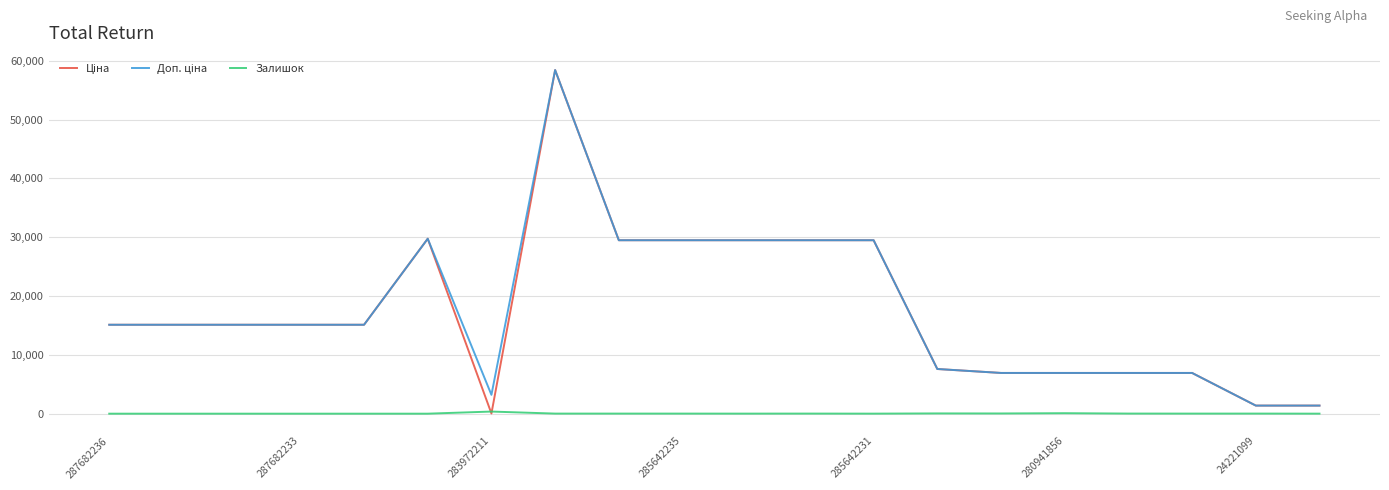

What is the maximum value shown in the chart?

58426.5